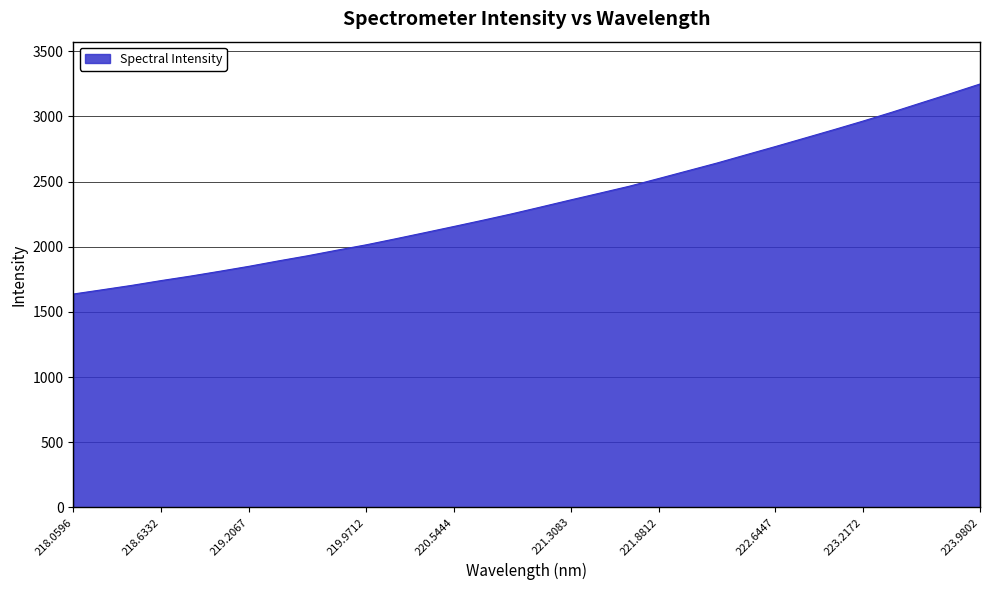

What is the difference between the maximum and minimum values?

1611.4